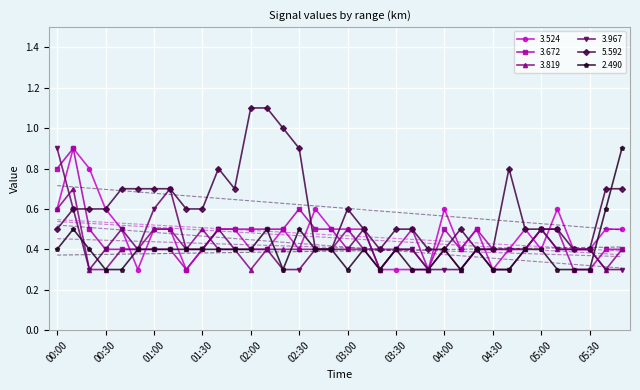

Rank the categories by 2.490 value from lowest to highest.

00:30, 00:40, 02:20, 03:00, 03:20, 03:40, 03:50, 04:10, 04:30, 04:40, 05:10, 05:20, 05:30, 00:00, 00:20, 00:50, 01:00, 01:10, 01:20, 01:30, 01:40, 01:50, 02:00, 02:40, 02:50, 03:10, 03:30, 04:00, 04:20, 04:50, 05:00, 00:10, 02:10, 02:30, 05:40, 05:50